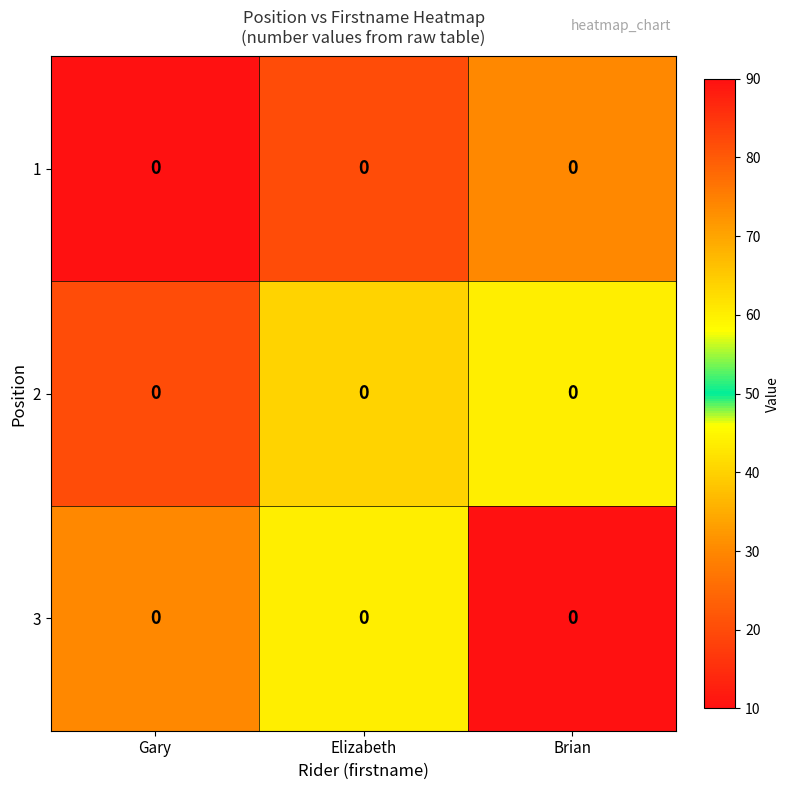

Between Elizabeth and Brian, which is larger?

Brian